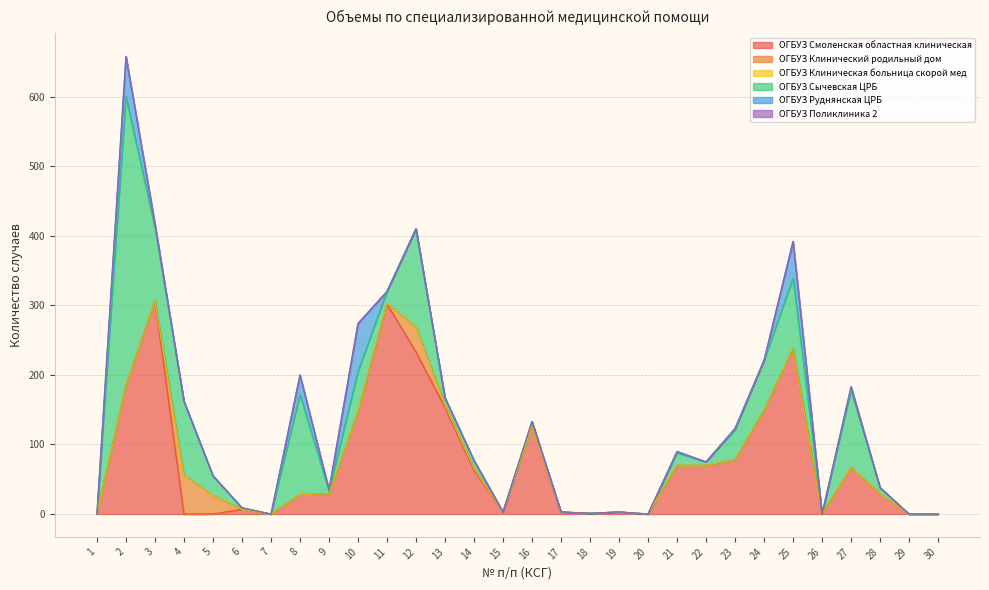

True or false: ОГБУЗ Клиническая больница скорой мед has more than 1 interior local peaks.

False